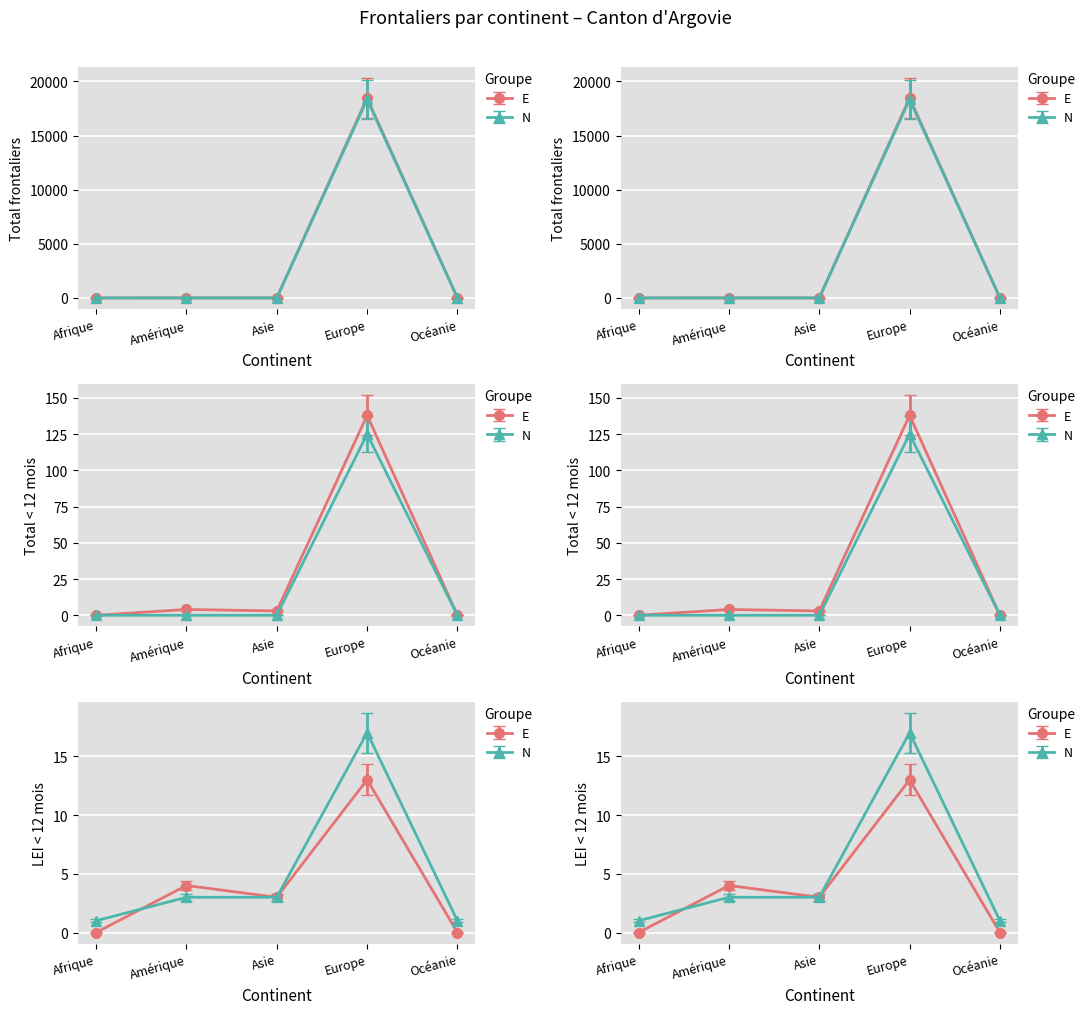

True or false: Total >= 12 mois and ALCP < 12 mois intersect in this chart.

False